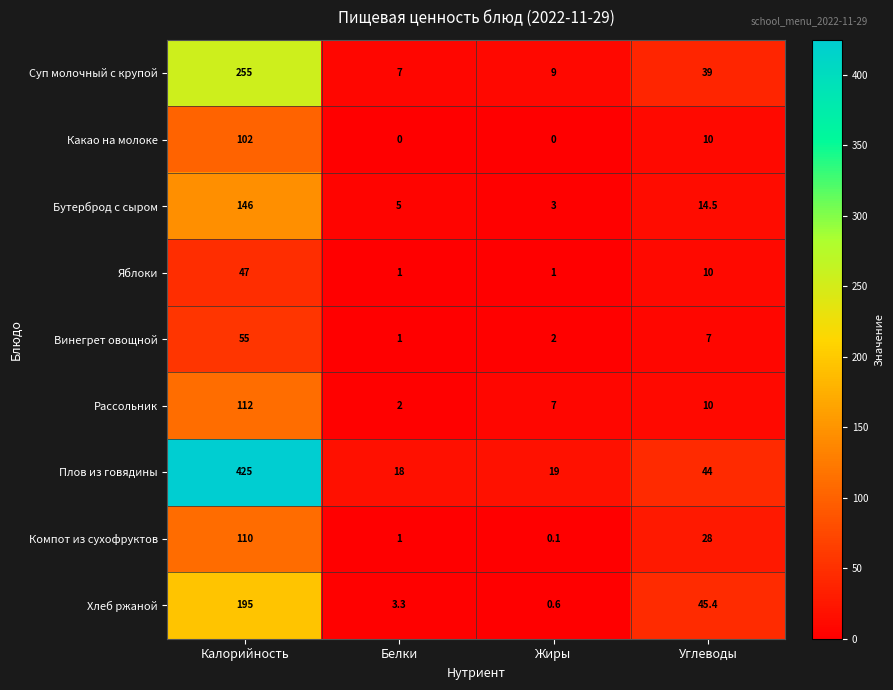

Where is Винегрет овощной nearest to the value 28?

Углеводы